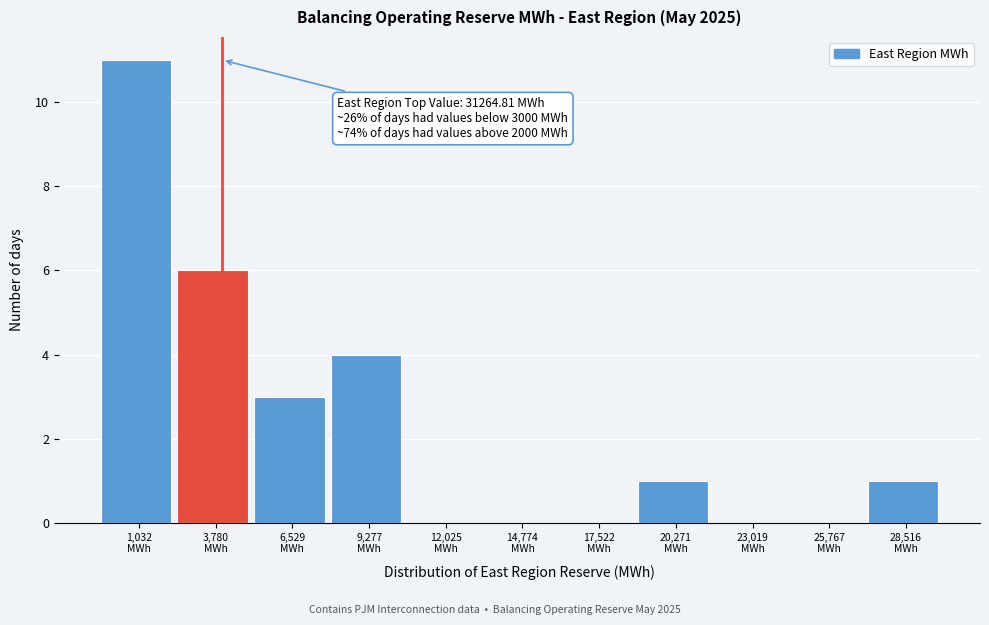

What is the sum of all values?

26